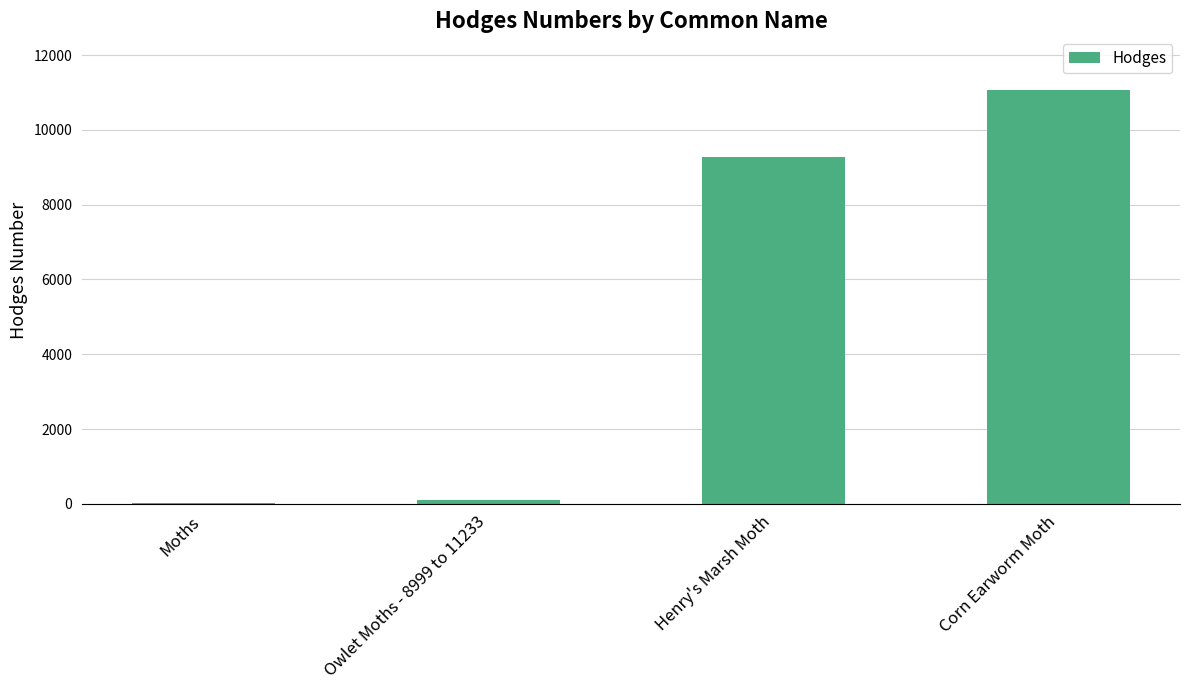

Read the value at Corn Earworm Moth.

11068.0